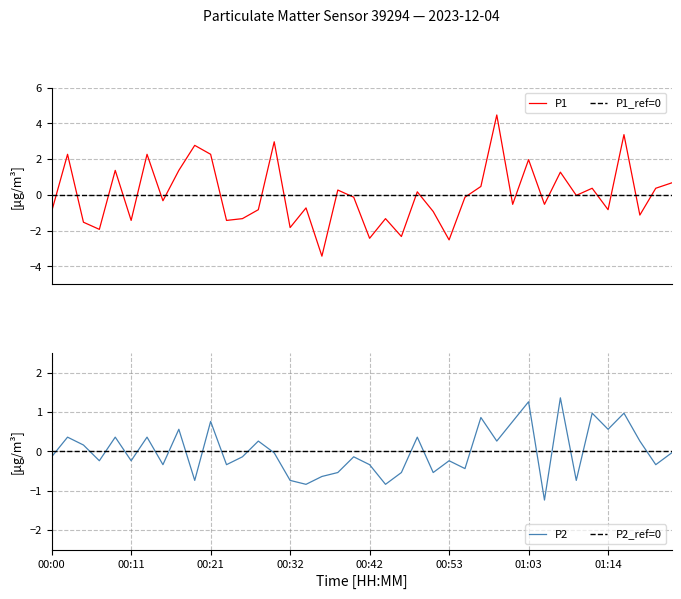

Is this an area chart (filled region under the line)?

No